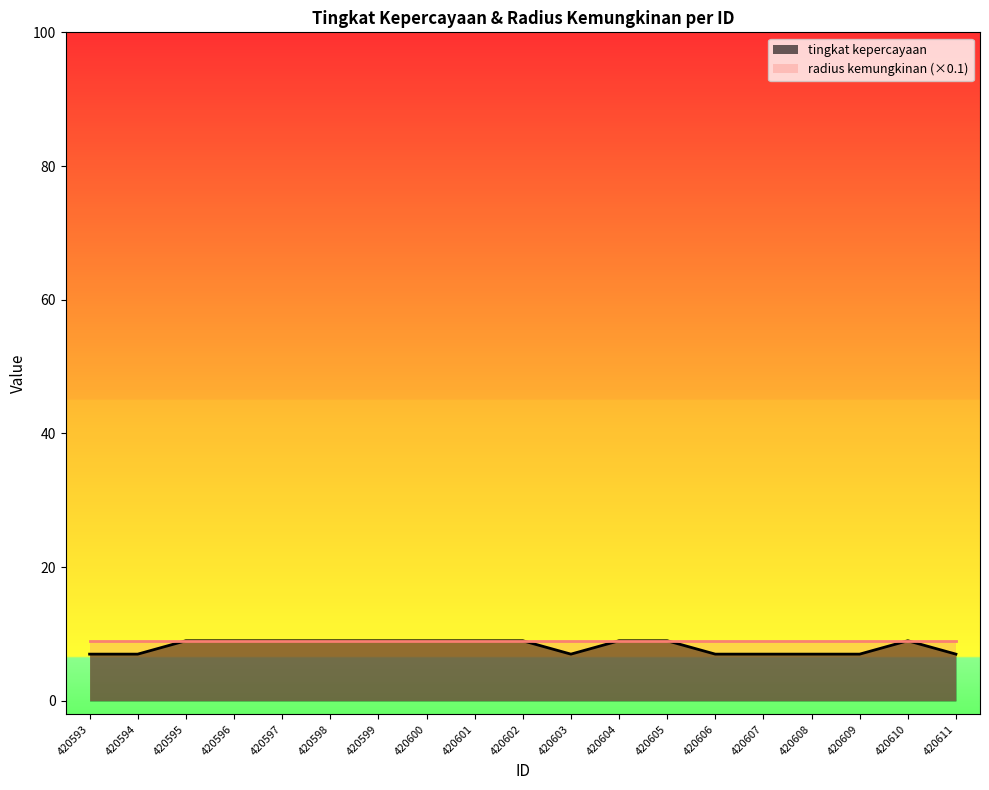

True or false: the data has more than 2 interior local peaks.

False